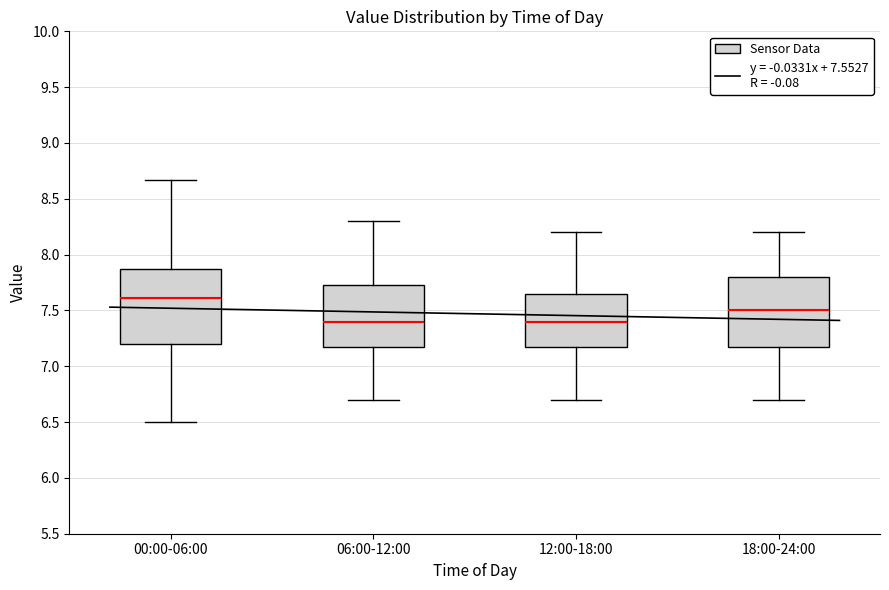

Where is the upper edge of the box for 18:00-24:00 on the y-axis? The values are not printed on the chart, so give them approximately, as read against the axis.

7.80